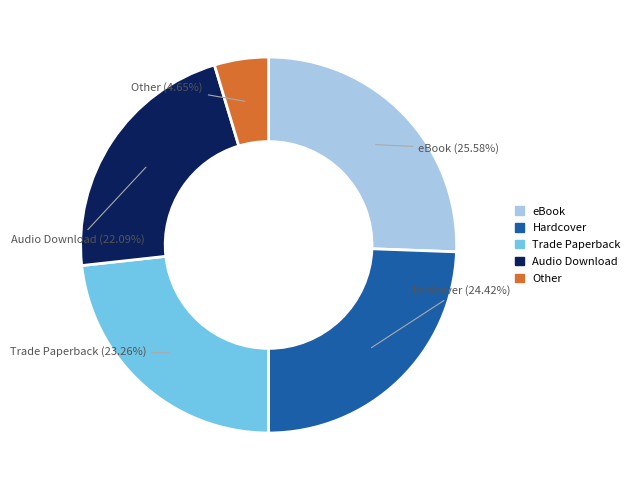

How many segments does this pie chart have?

5